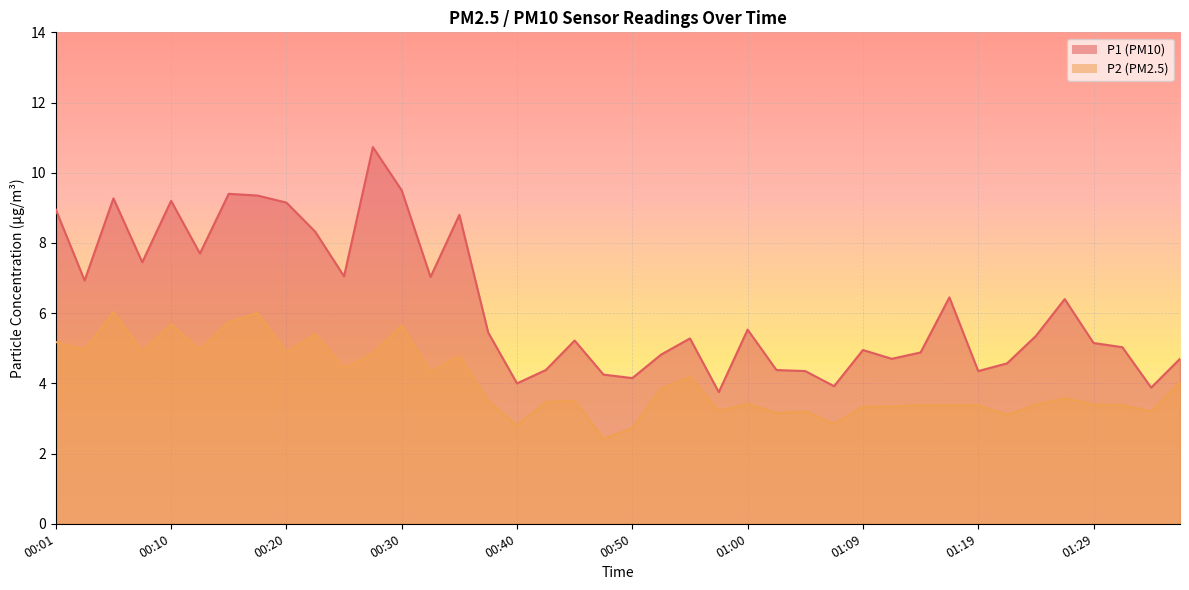

What is the total value across all series at 00:30?

15.2